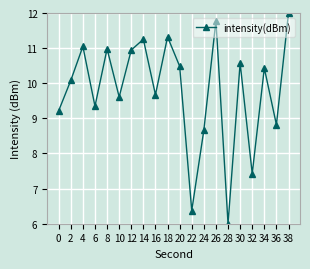

Does the chart have visible grid lines?

Yes